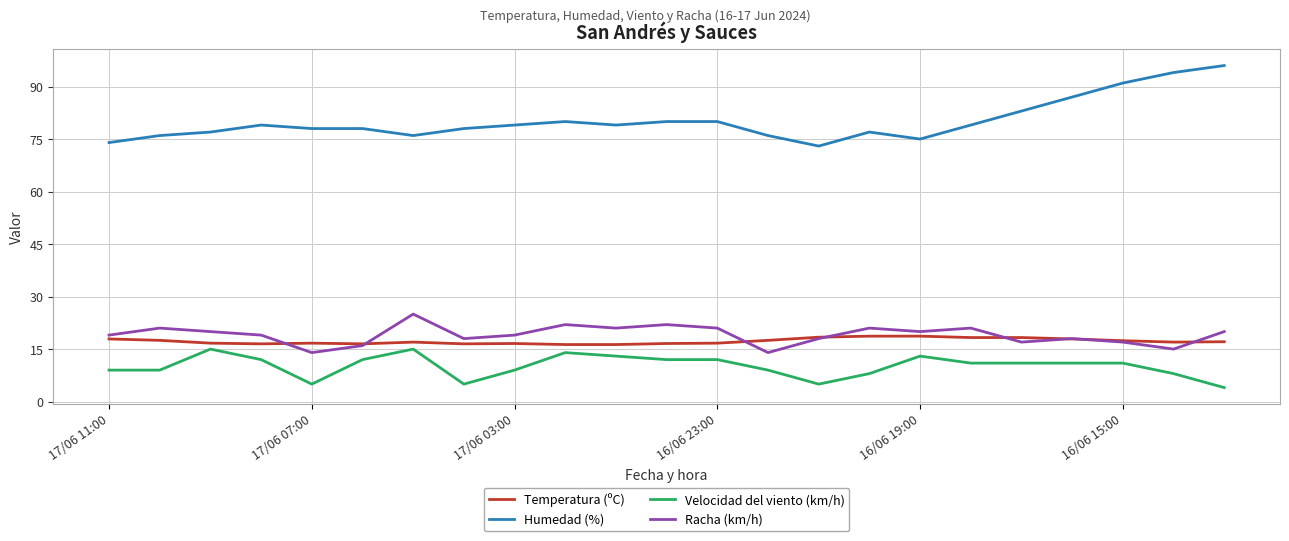

What is the highest value of the Racha (km/h) series?

25.0